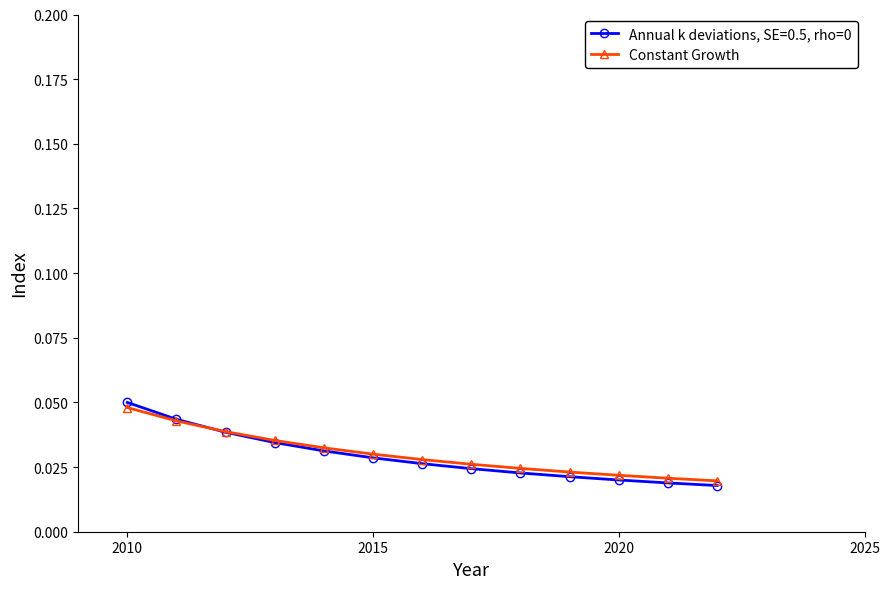

Count the Annual k deviations, SE=0.5, rho=0 values in the range 0 to 1.

13